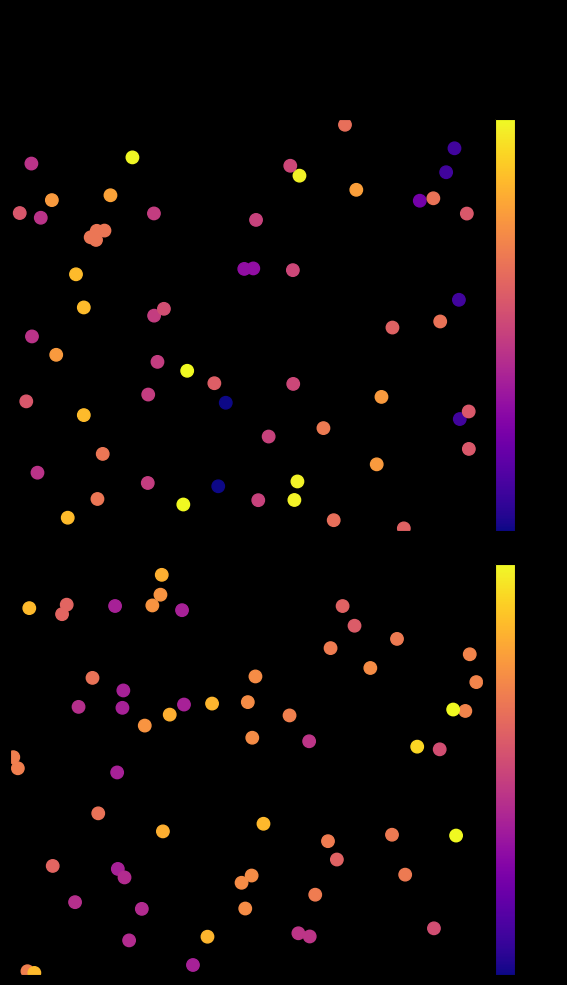

The Bâle-Campagne series shows 1.2 at Uri. True or false?

False